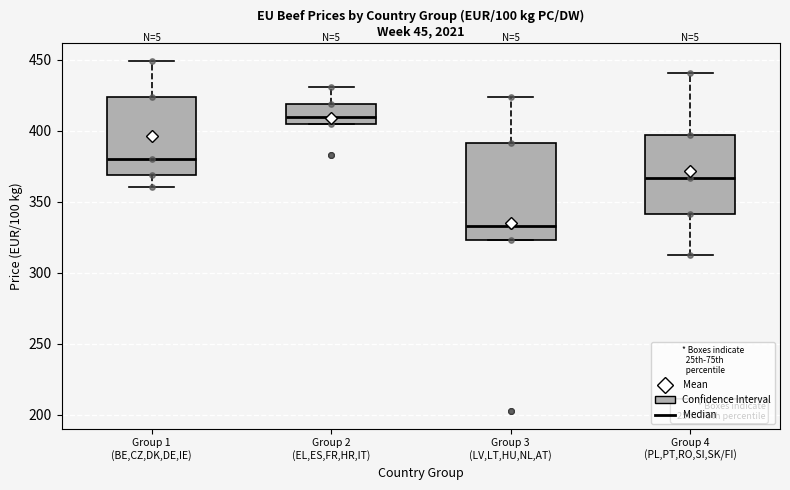

Which box has the highest median line?

Group 2 (EL,ES,FR,HR,IT)